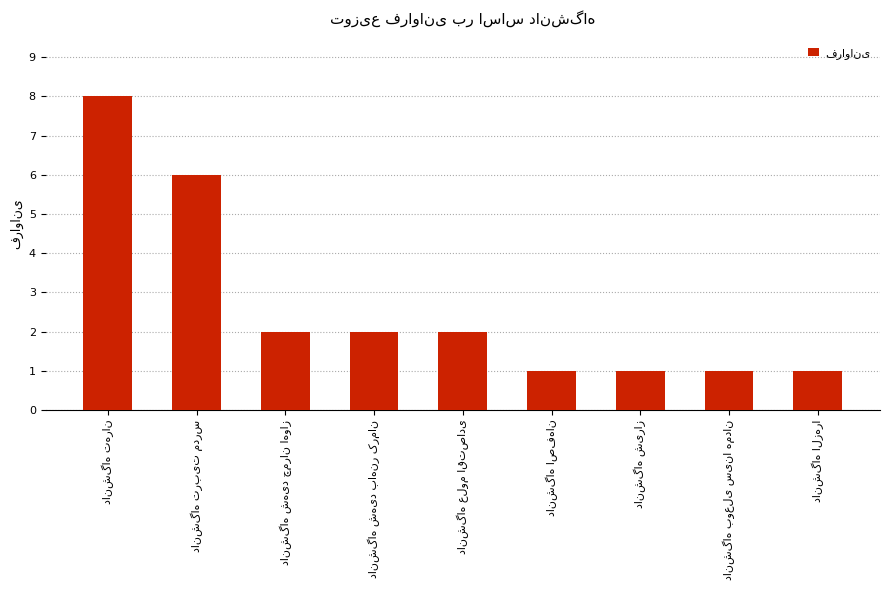

What is the difference between the maximum and minimum values?

7